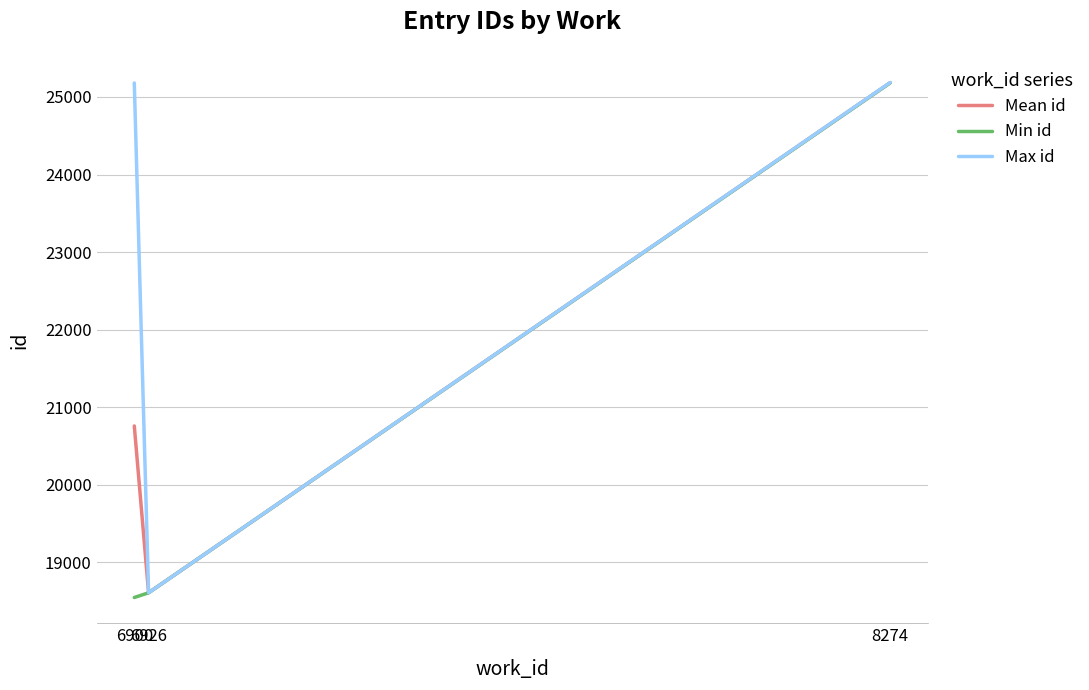

List the series in order of their overall mean, highest first.

Max id, Mean id, Min id